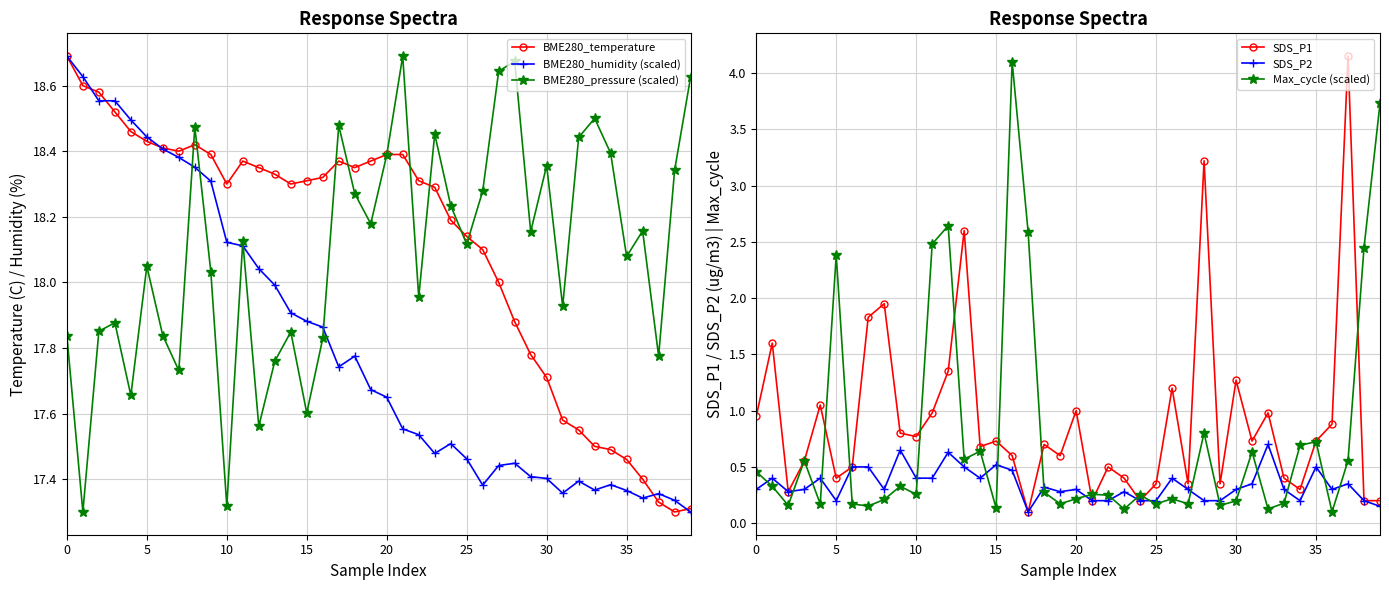

Reading right to left, list all the values displayed in this chart.

BME280_temperature: 17.3	17.3	17.3	17.4	17.5	17.5	17.5	17.6	17.6	17.7	17.8	17.9	18.0	18.1	18.1	18.2	18.3	18.3	18.4	18.4	18.4	18.4	18.4	18.3	18.3	18.3	18.3	18.4	18.4	18.3	18.4	18.4	18.4	18.4	18.4	18.5	18.5	18.6	18.6	18.7
BME280_humidity (scaled): 17.3	17.3	17.4	17.3	17.4	17.4	17.4	17.4	17.4	17.4	17.4	17.4	17.4	17.4	17.5	17.5	17.5	17.5	17.6	17.6	17.7	17.8	17.7	17.9	17.9	17.9	18.0	18.0	18.1	18.1	18.3	18.4	18.4	18.4	18.4	18.5	18.6	18.6	18.6	18.7
BME280_pressure (scaled): 18.6	18.3	17.8	18.2	18.1	18.4	18.5	18.4	17.9	18.4	18.2	18.7	18.6	18.3	18.1	18.2	18.5	18.0	18.7	18.4	18.2	18.3	18.5	17.8	17.6	17.8	17.8	17.6	18.1	17.3	18.0	18.5	17.7	17.8	18.0	17.7	17.9	17.9	17.3	17.8
SDS_P1: 0.2	0.2	4.2	0.9	0.7	0.3	0.4	1.0	0.7	1.3	0.3	3.2	0.3	1.2	0.3	0.2	0.4	0.5	0.2	1.0	0.6	0.7	0.1	0.6	0.7	0.7	2.6	1.4	1.0	0.8	0.8	1.9	1.8	0.5	0.4	1.1	0.6	0.3	1.6	0.9
SDS_P2: 0.1	0.2	0.3	0.3	0.5	0.2	0.3	0.7	0.3	0.3	0.2	0.2	0.3	0.4	0.2	0.2	0.3	0.2	0.2	0.3	0.3	0.3	0.1	0.5	0.5	0.4	0.5	0.6	0.4	0.4	0.7	0.3	0.5	0.5	0.2	0.4	0.3	0.3	0.4	0.3
Max_cycle (scaled): 3.7	2.4	0.6	0.1	0.7	0.7	0.2	0.1	0.6	0.2	0.2	0.8	0.2	0.2	0.2	0.2	0.1	0.2	0.3	0.2	0.2	0.3	2.6	4.1	0.1	0.6	0.6	2.6	2.5	0.3	0.3	0.2	0.2	0.2	2.4	0.2	0.6	0.2	0.3	0.5